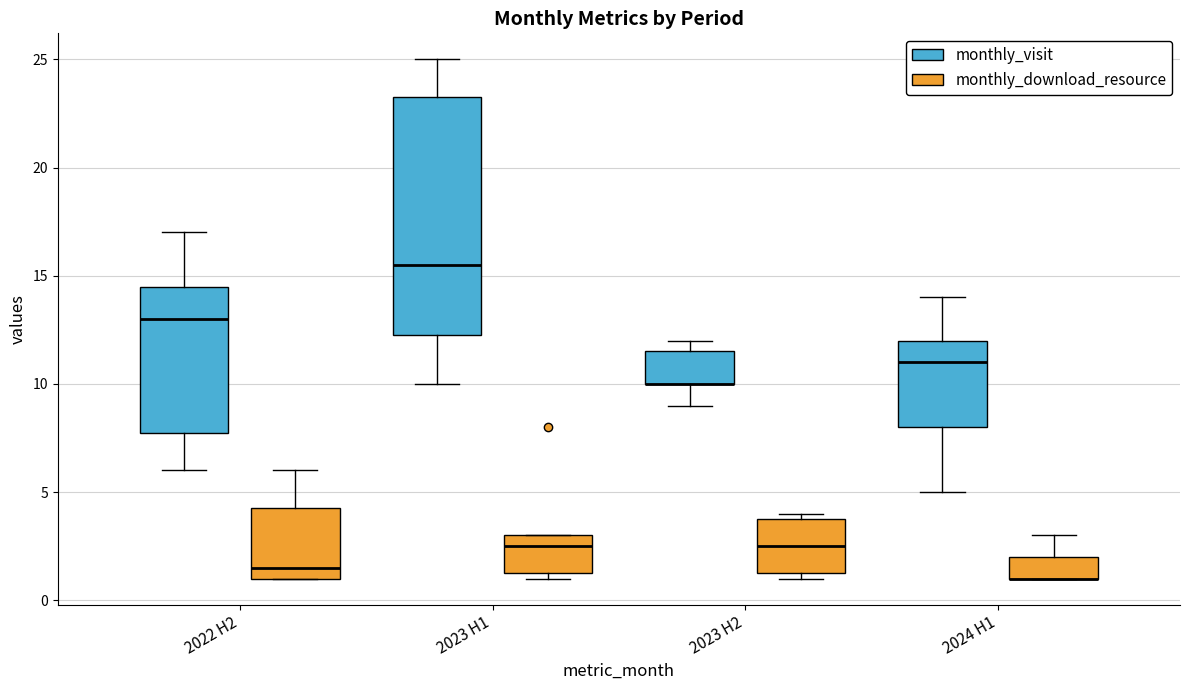

Which box is the tallest, from its lower edge to its upper edge?

2023 H1 (monthly_visit)